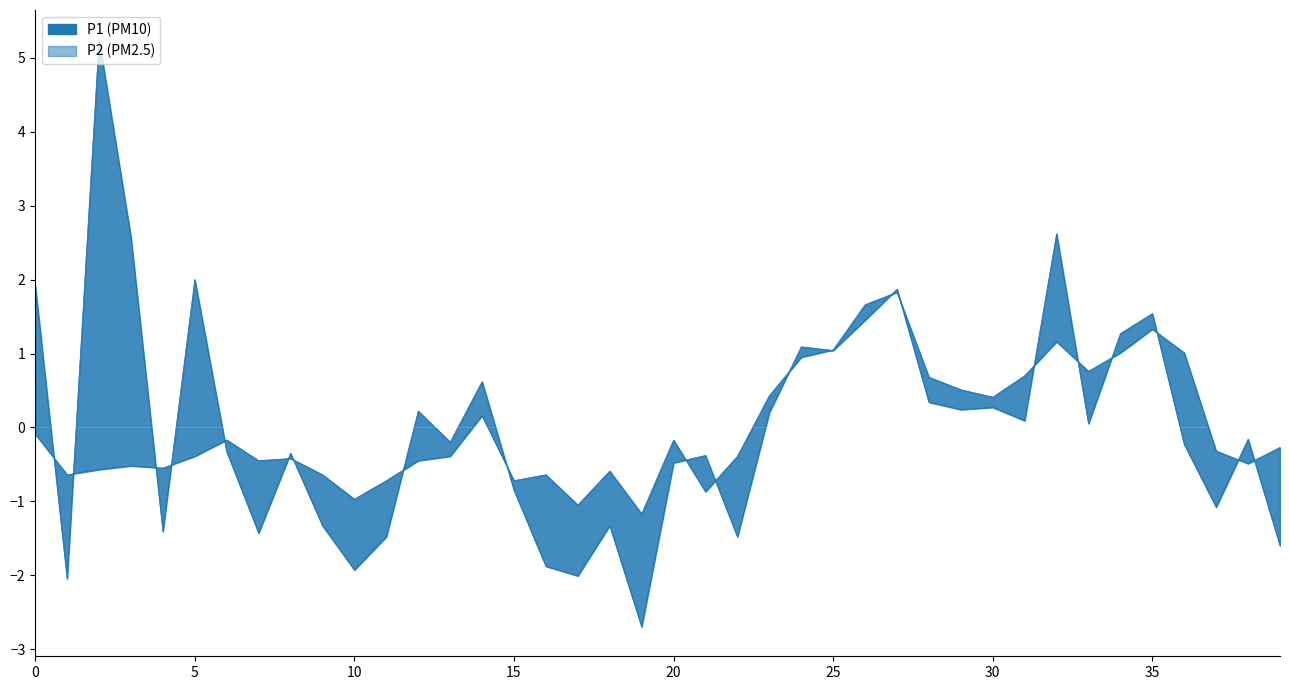

What is the sum of the P2 line values at 15 and 32?

0.6